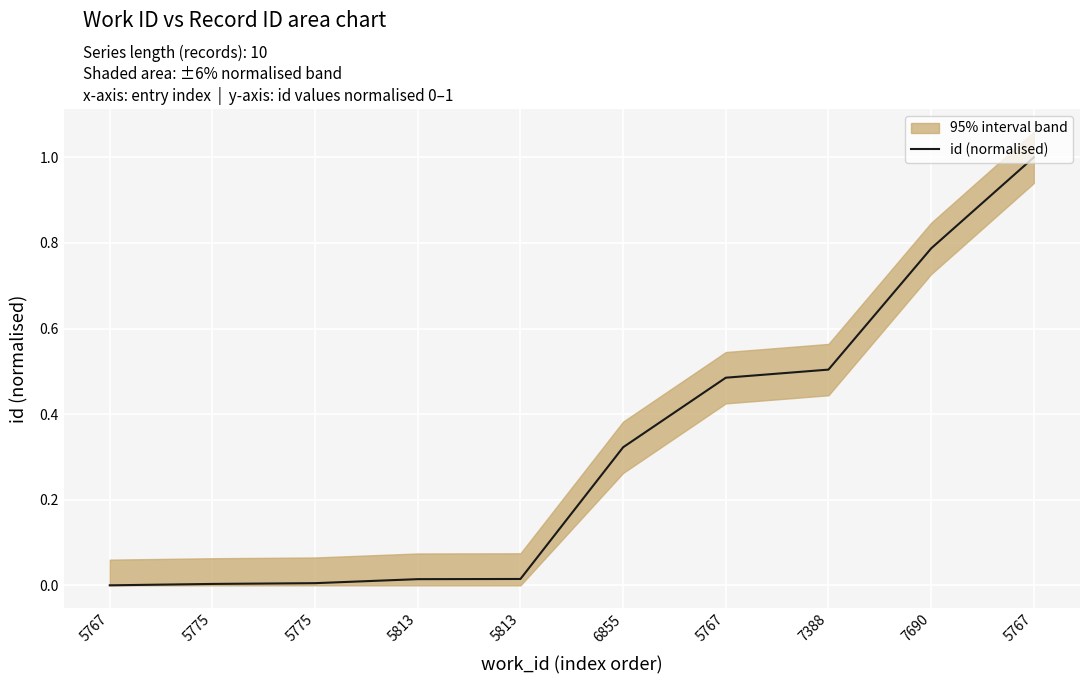

True or false: the data has more than 2 interior local peaks.

False